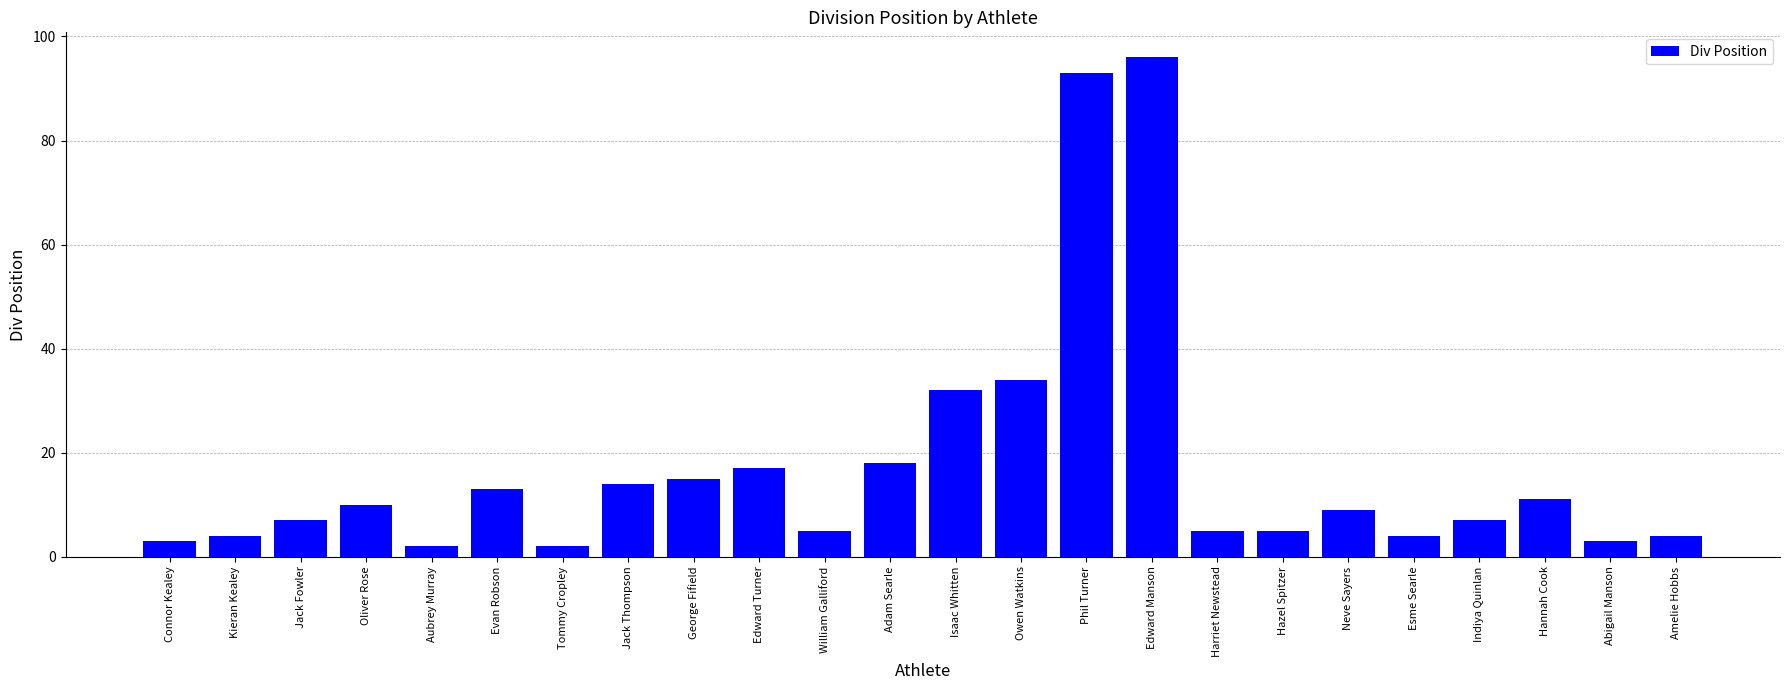

Approximately how many times larger is the value at Aubrey Murray compared to Indiya Quinlan?

0.3